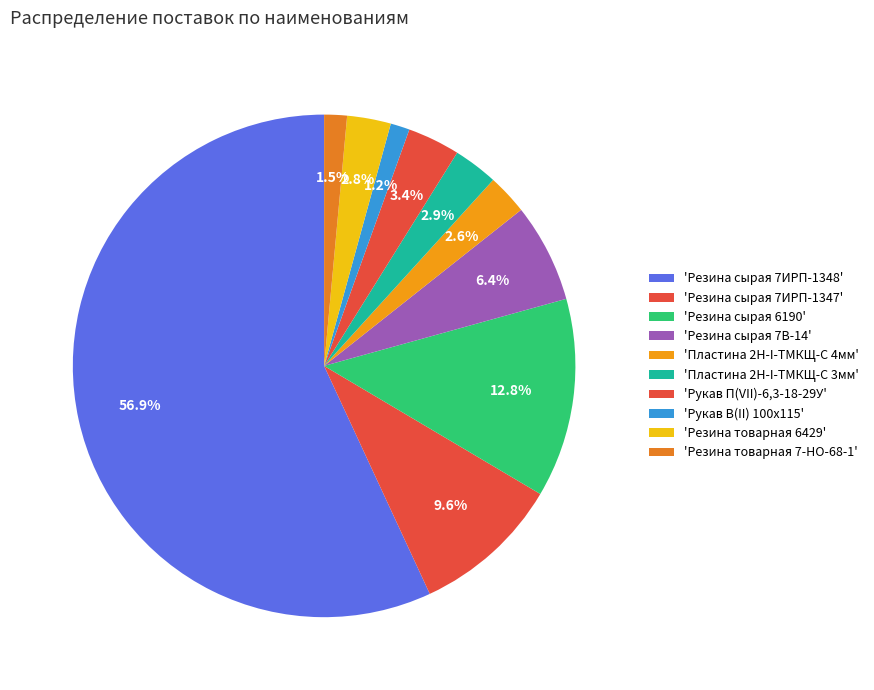

How many slices are in this pie chart?

10